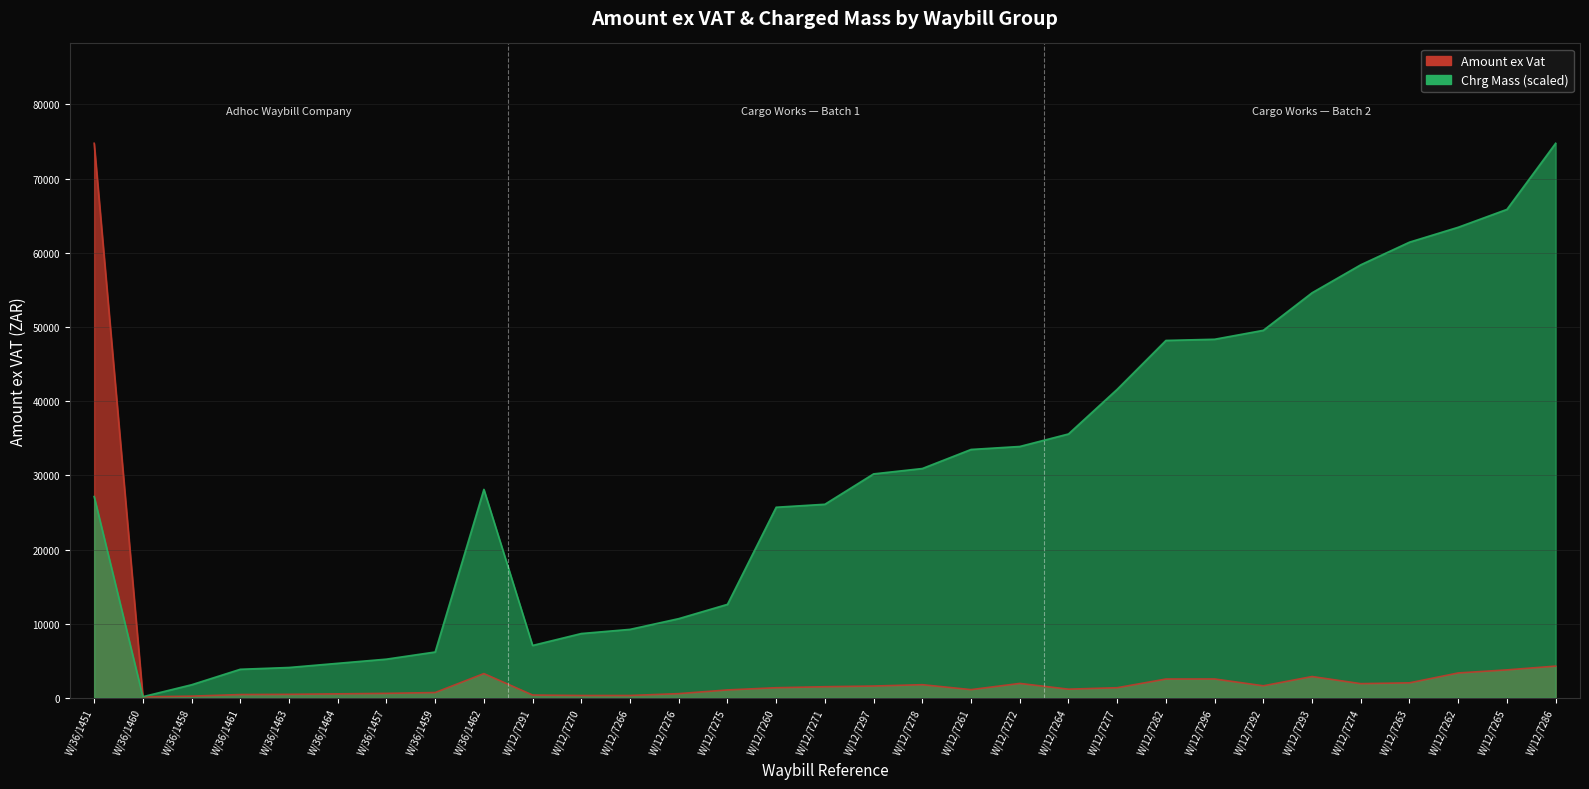

How many times do Amount ex Vat and Chrg Mass cross each other?

1